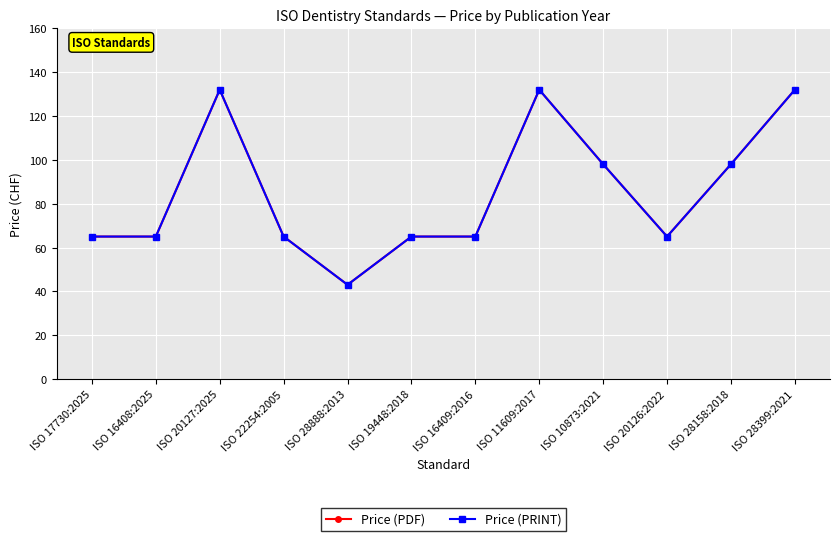

Does the chart have visible grid lines?

Yes